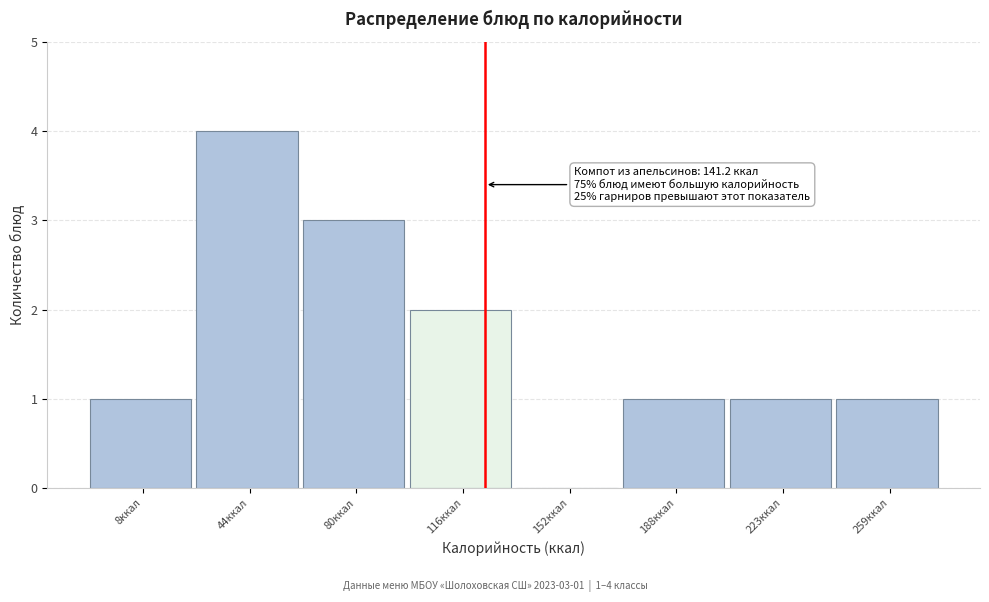

Reading left to right, what are all the values shown in this chart?

8ккал=1	44ккал=4	80ккал=3	116ккал=2	152ккал=0	188ккал=1	223ккал=1	259ккал=1